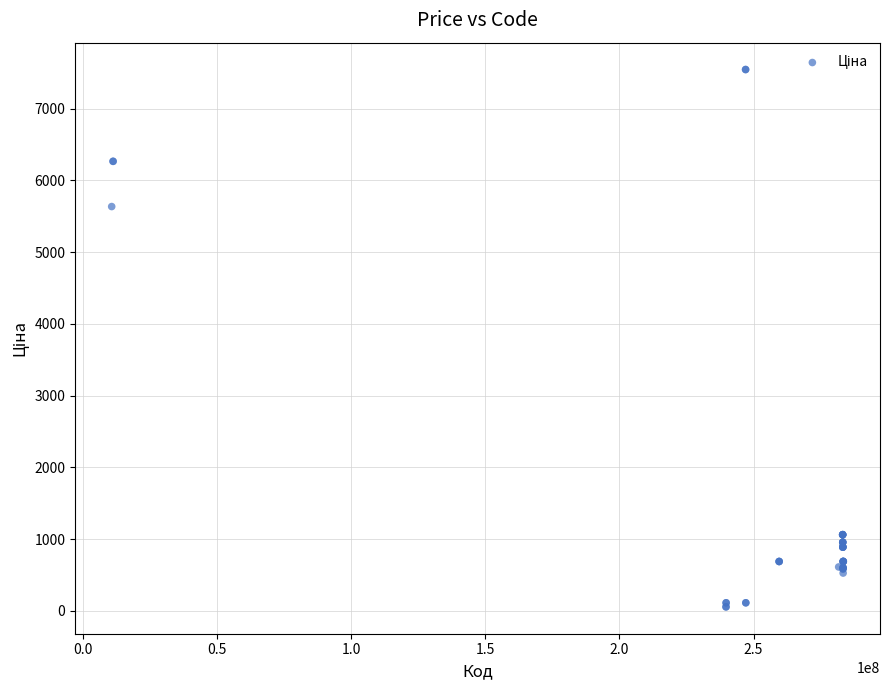

What Y value in the scatter plot is closest to 3801?

5636.0